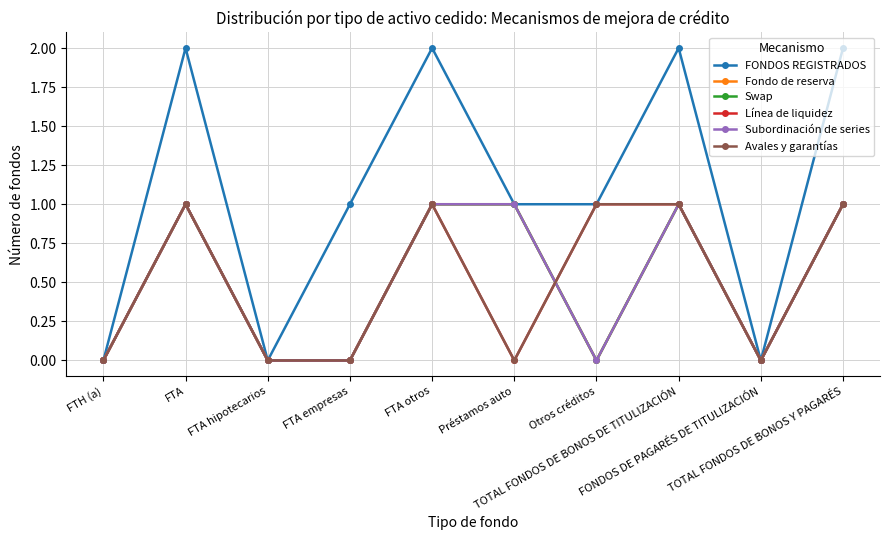

What is the difference between the maximum and minimum values in the Avales y garantías series?

1